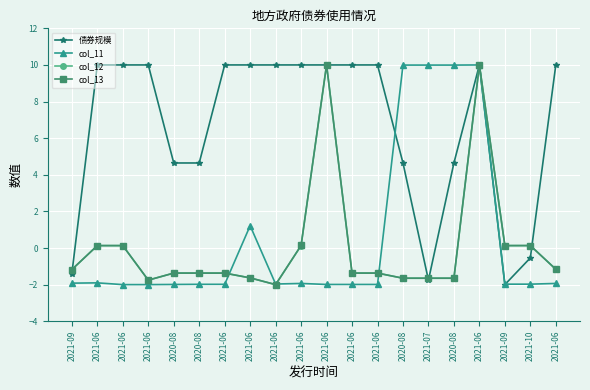

Rank the categories by 债券规模 value from lowest to highest.

2021-09, 2021-07, 2021-09, 2021-10, 2020-08, 2020-08, 2020-08, 2020-08, 2021-06, 2021-06, 2021-06, 2021-06, 2021-06, 2021-06, 2021-06, 2021-06, 2021-06, 2021-06, 2021-06, 2021-06